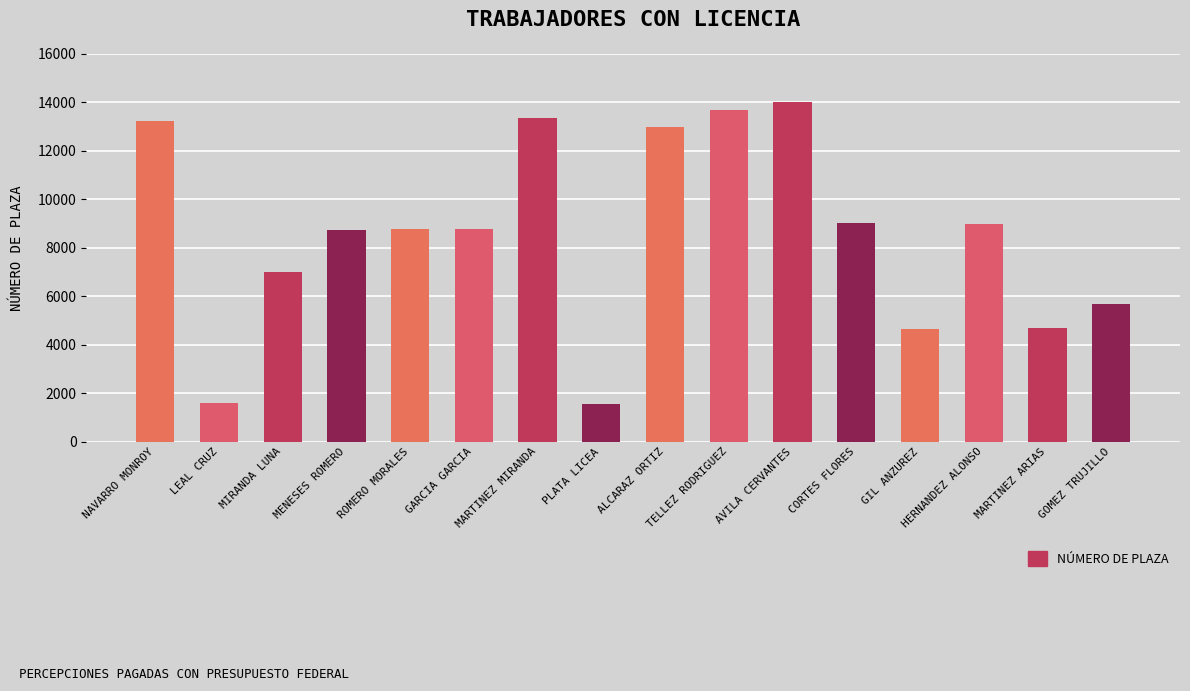

How many data points are less than 8775?

8